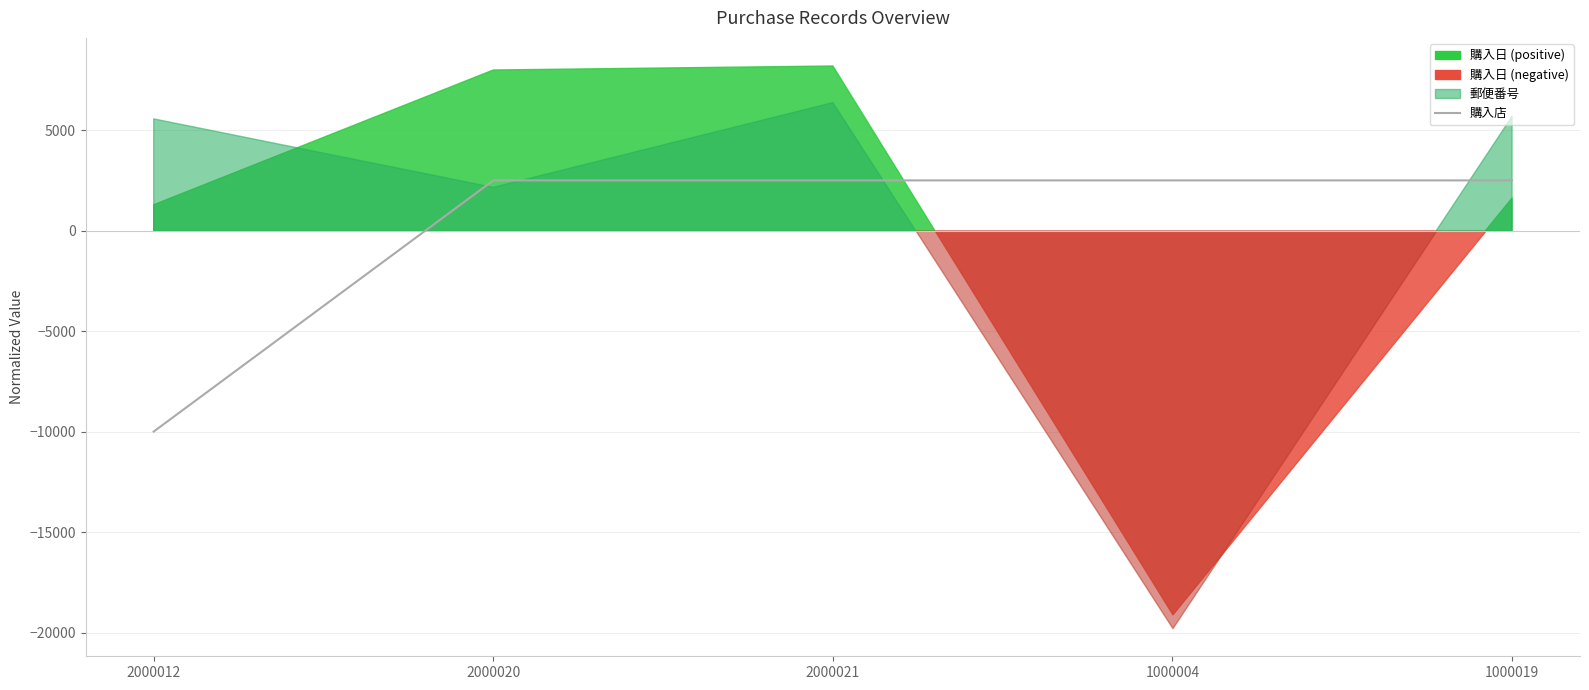

True or false: the data has more than 0 interior local peaks.

False